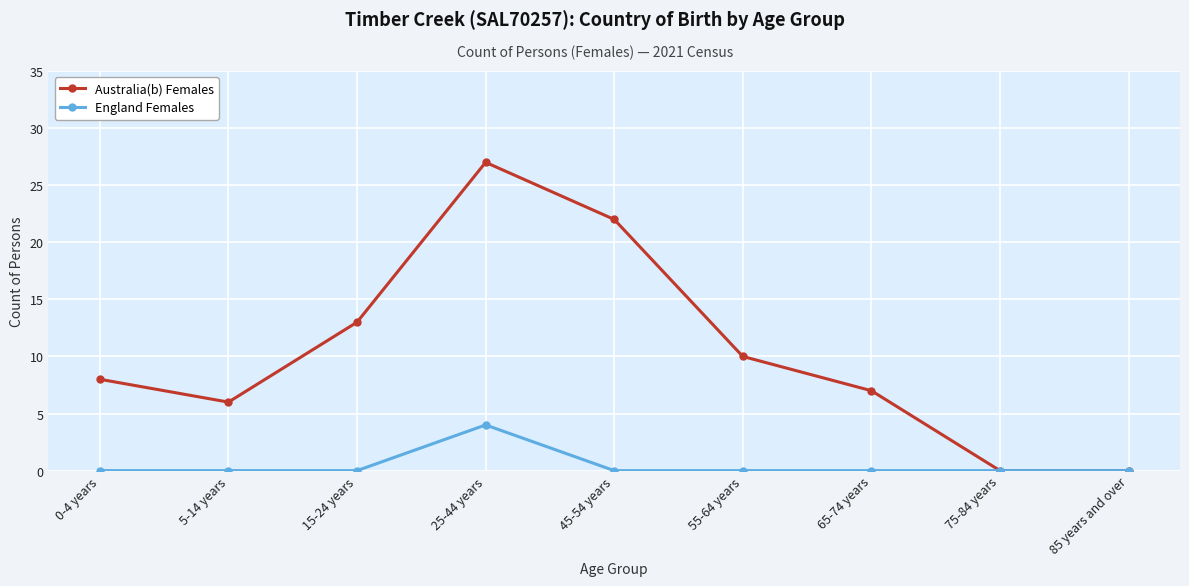

The Australia(b) Females series shows 10 at 55-64 years. True or false?

True